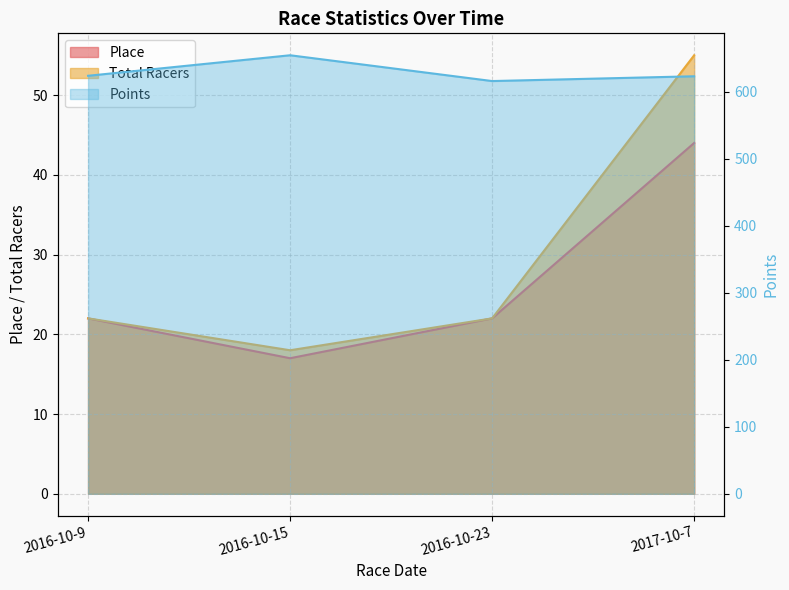

Reading left to right, list all the values displayed in this chart.

Points: 2016-10-9=624.1	2016-10-15=654.8	2016-10-23=616.2	2017-10-7=623.4
Place: 2016-10-9=22.0	2016-10-15=17.0	2016-10-23=22.0	2017-10-7=44.0
Total Racers: 2016-10-9=22.0	2016-10-15=18.0	2016-10-23=22.0	2017-10-7=55.0